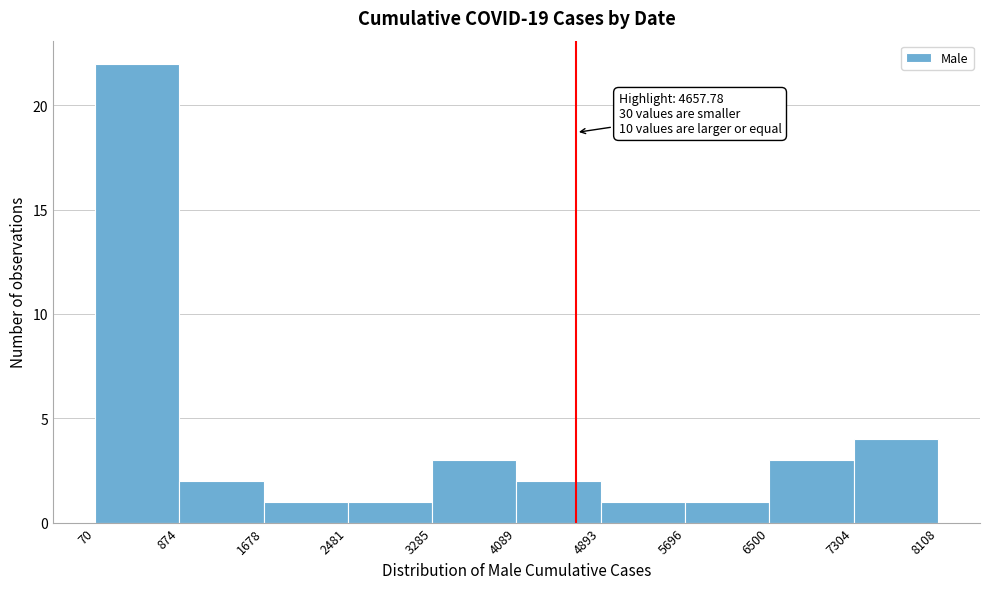

Over which range of the x-axis is the bar tallest?

70 to 874